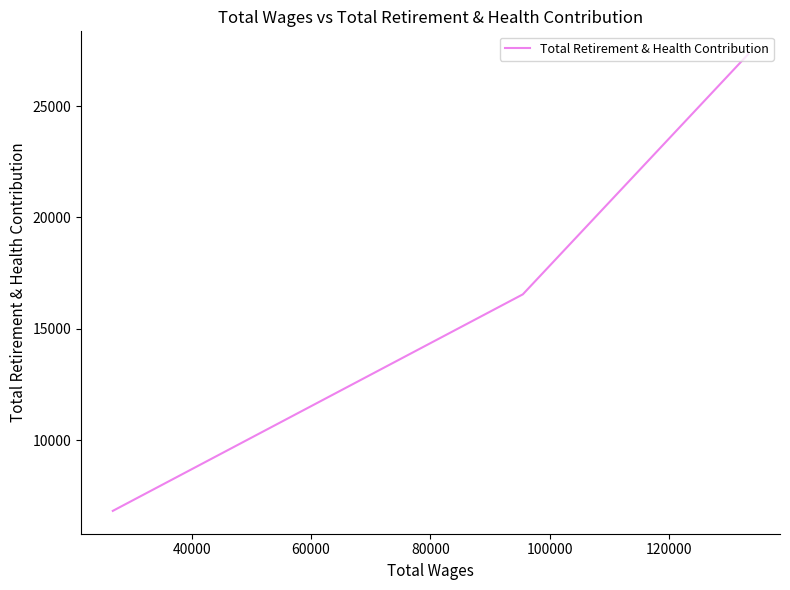

What is the value of the 2nd point from the left?

16549.0